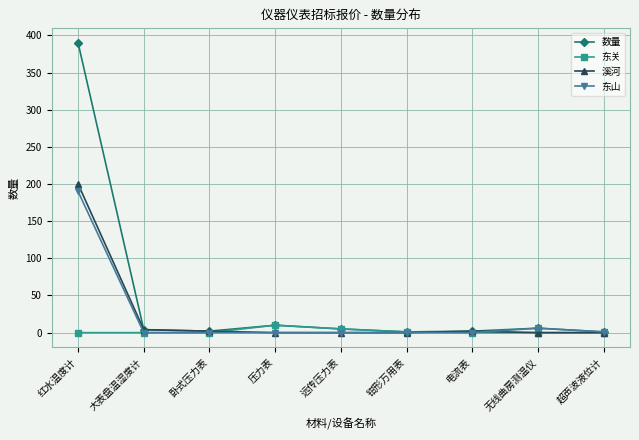

At which label does 溪河 reach its peak?

红水温度计